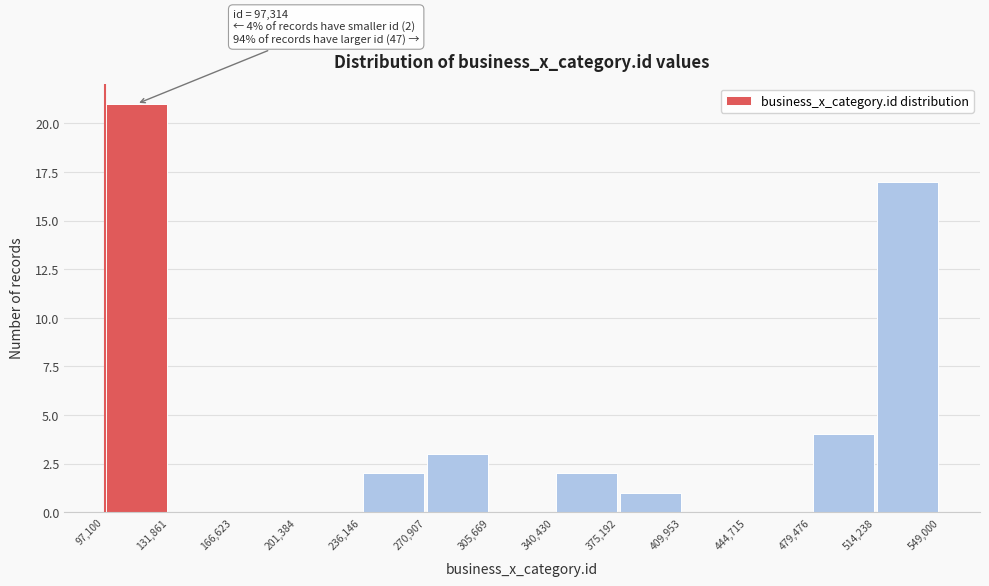

Over which range of the x-axis is the bar tallest?

97,100 to 131,861